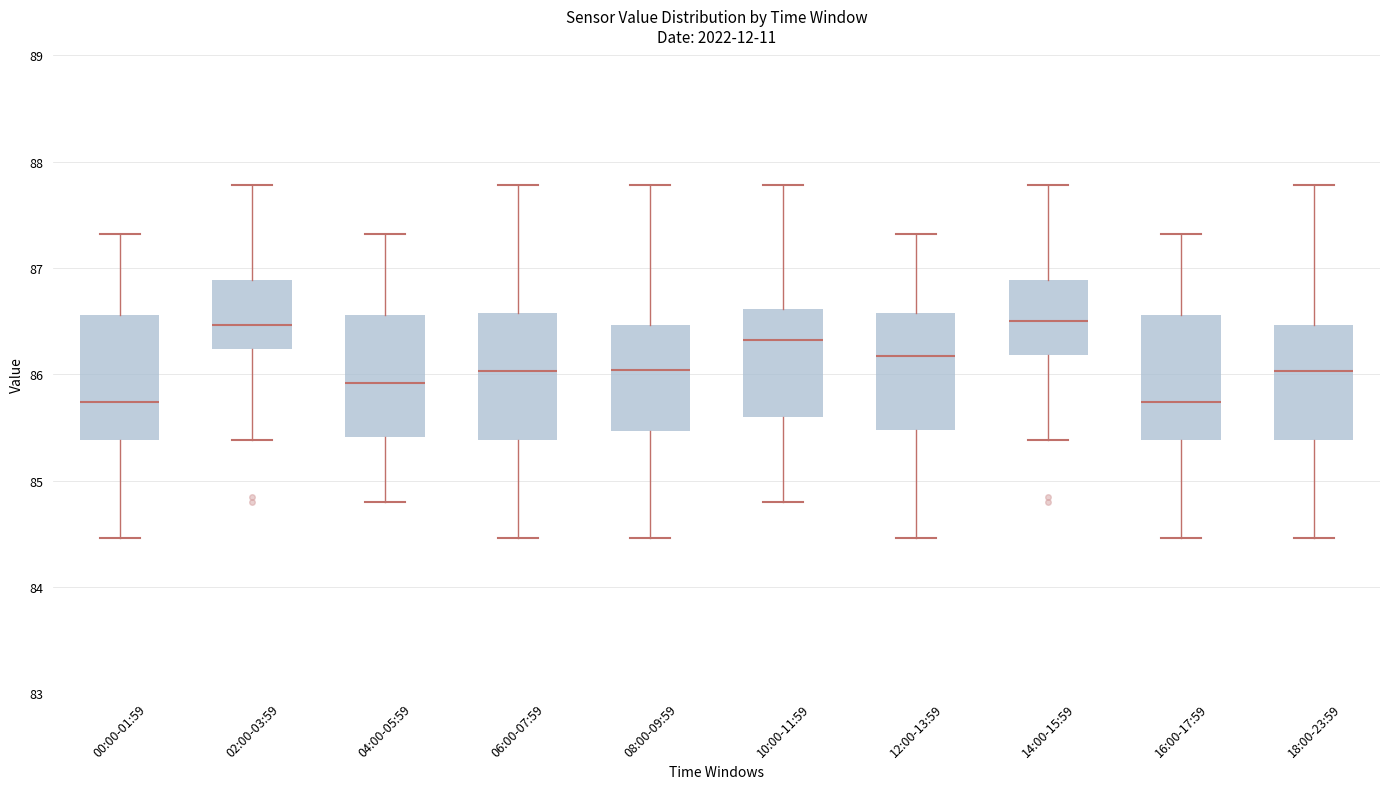

Reading left to right, transcribe this box plot: for each box, give where its median line is, the range the box spans, and where its two whiskers end, as read against the y-axis. The values are not printed on the chart, so give them approximately, as read against the axis.

00:00-01:59: median 85.7, box 85.4 to 86.6, whiskers 84.5 to 87.3
02:00-03:59: median 86.5, box 86.2 to 86.9, whiskers 85.4 to 87.8
04:00-05:59: median 85.9, box 85.4 to 86.6, whiskers 84.8 to 87.3
06:00-07:59: median 86.0, box 85.4 to 86.6, whiskers 84.5 to 87.8
08:00-09:59: median 86.0, box 85.5 to 86.5, whiskers 84.5 to 87.8
10:00-11:59: median 86.3, box 85.6 to 86.6, whiskers 84.8 to 87.8
12:00-13:59: median 86.2, box 85.5 to 86.6, whiskers 84.5 to 87.3
14:00-15:59: median 86.5, box 86.2 to 86.9, whiskers 85.4 to 87.8
16:00-17:59: median 85.7, box 85.4 to 86.6, whiskers 84.5 to 87.3
18:00-23:59: median 86.0, box 85.4 to 86.5, whiskers 84.5 to 87.8